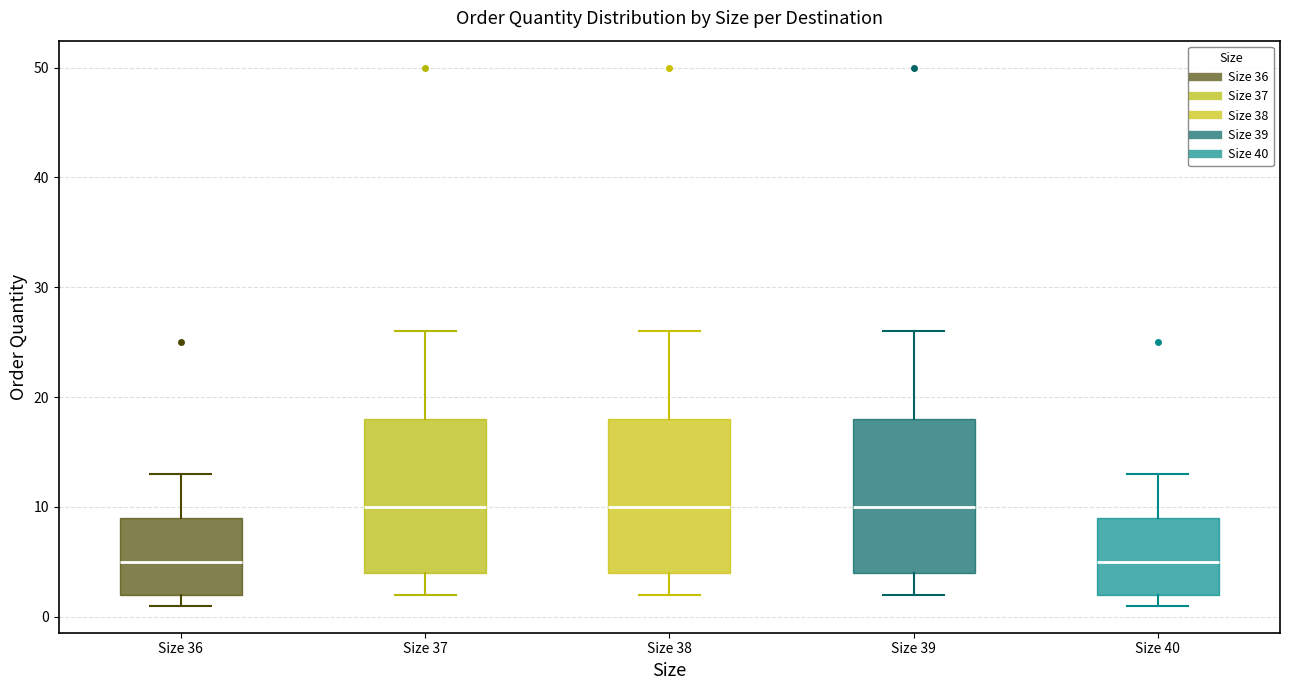

Where does the upper whisker of the box for Size 40 end on the y-axis? The values are not printed on the chart, so give them approximately, as read against the axis.

13